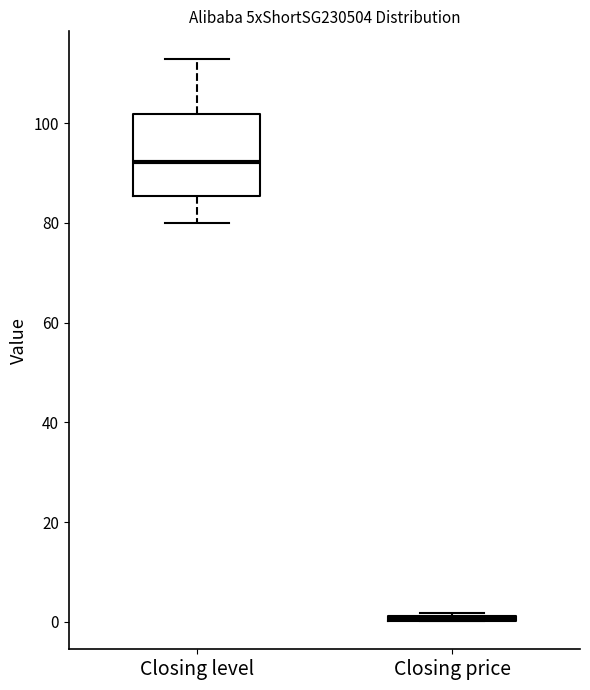

Where does the lower whisker of the box for Closing level end on the y-axis? The values are not printed on the chart, so give them approximately, as read against the axis.

80